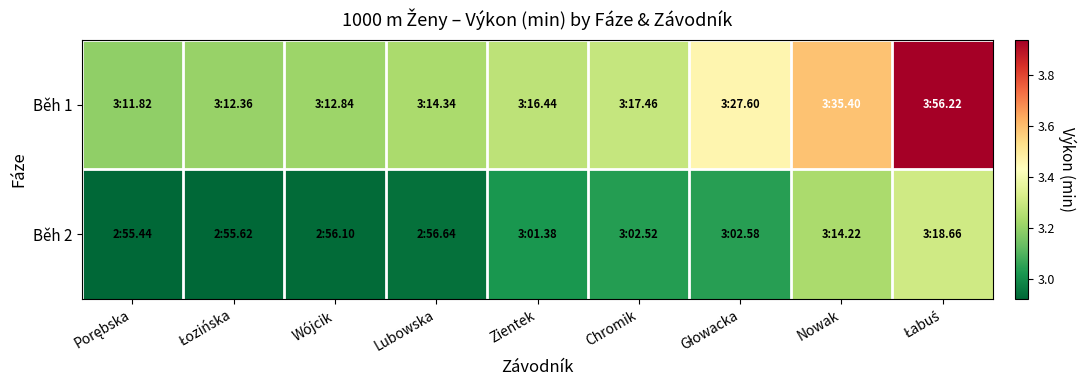

Which series has the widest spread of values?

Běh 1